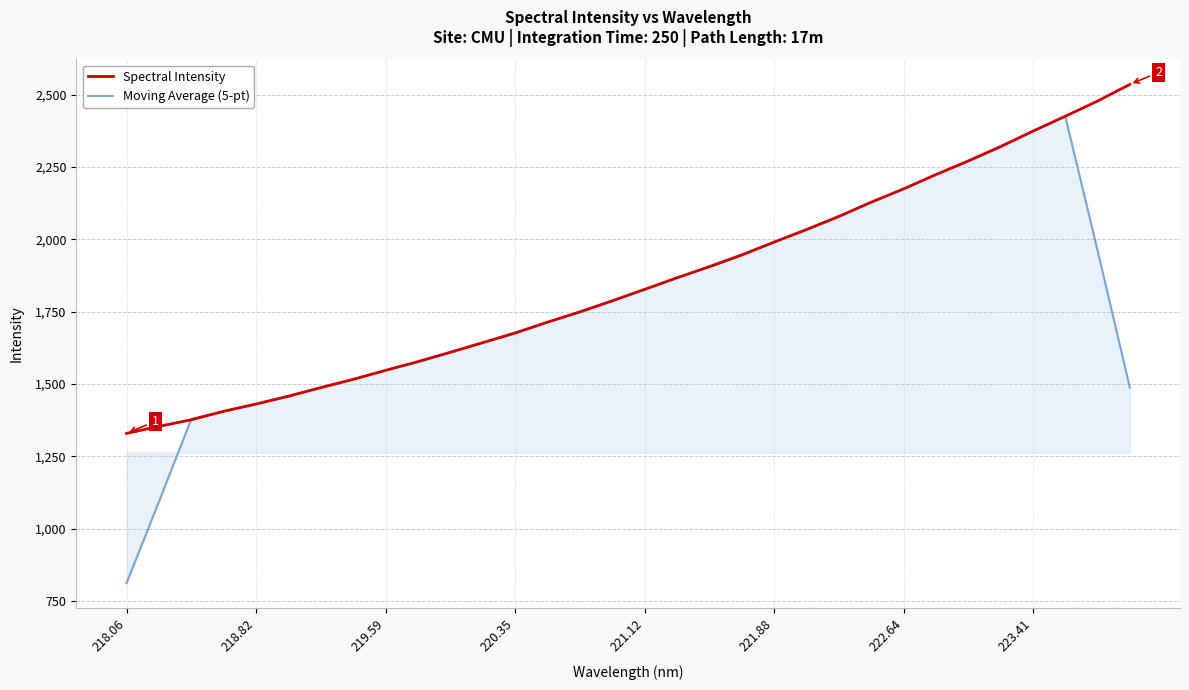

What is the smallest value displayed?

811.8